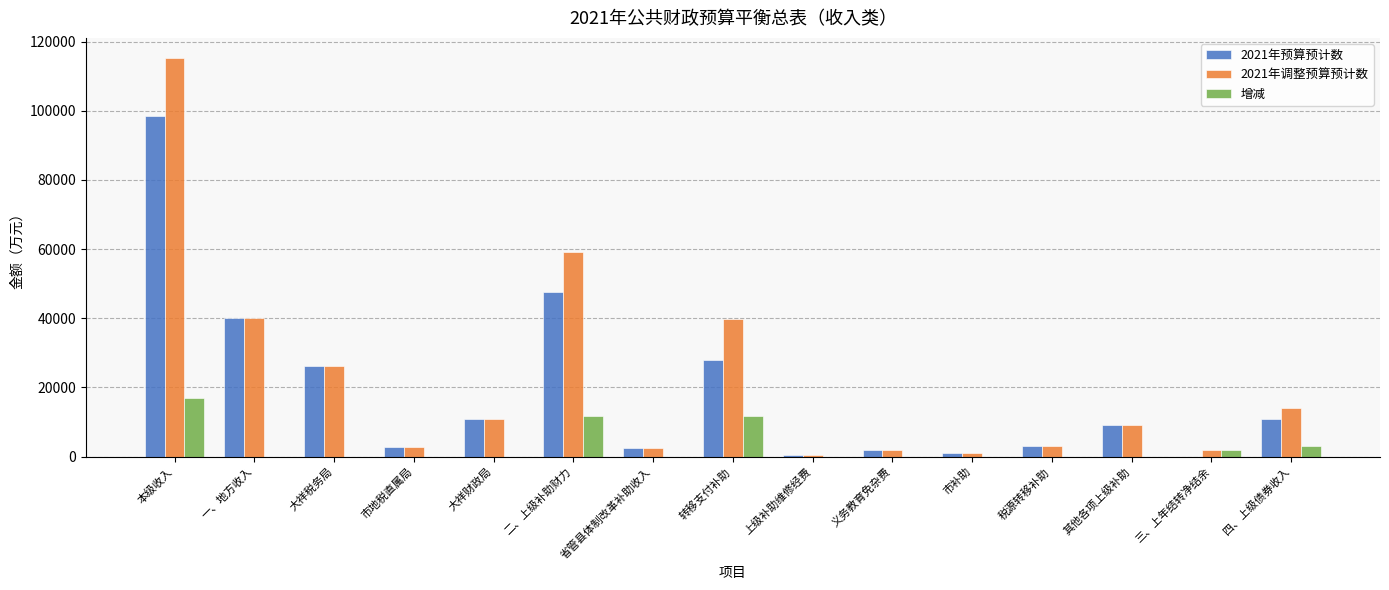

How many groups of bars are there?

15